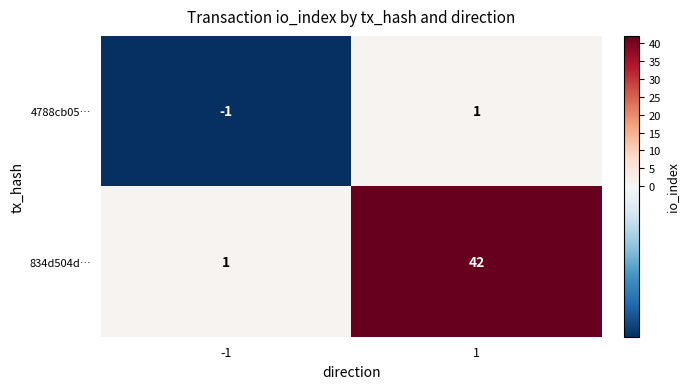

Which label corresponds to the smallest value in the chart?

-1